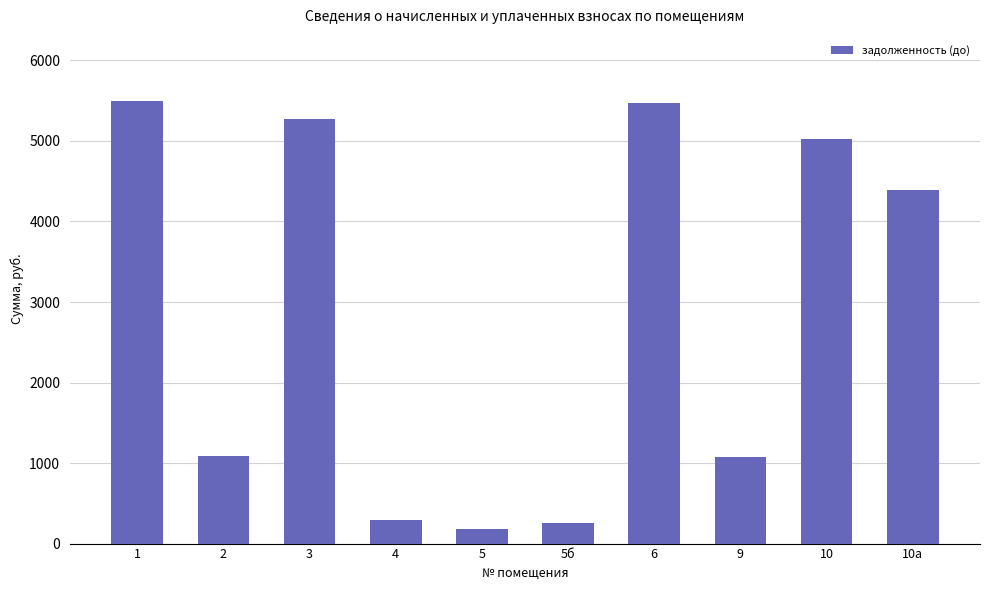

The value at 5б is 253.2. True or false?

True